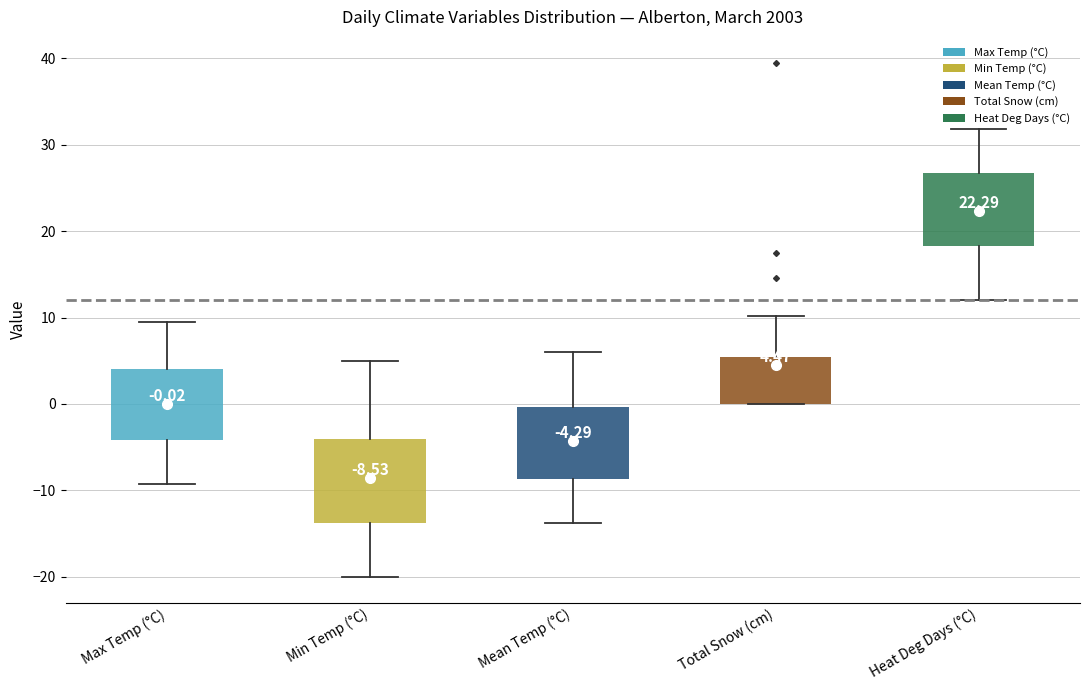

Comparing the boxes themselves (not the whiskers), which one is the tallest?

Min Temp (°C)